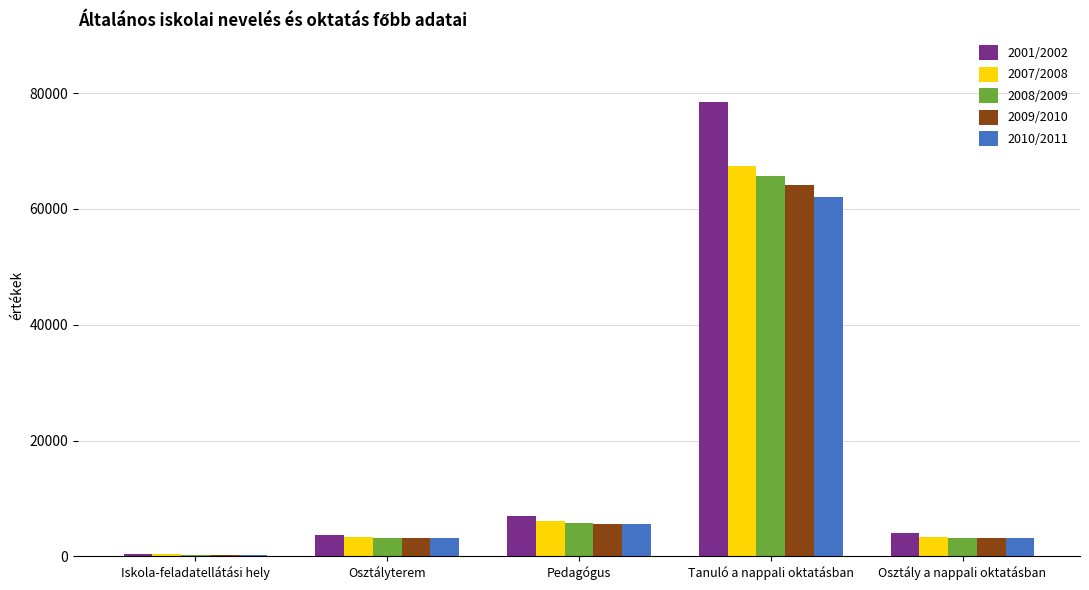

Which series changed the most between Iskola-feladatellátási hely and Osztály a nappali oktatásban?

2001/2002